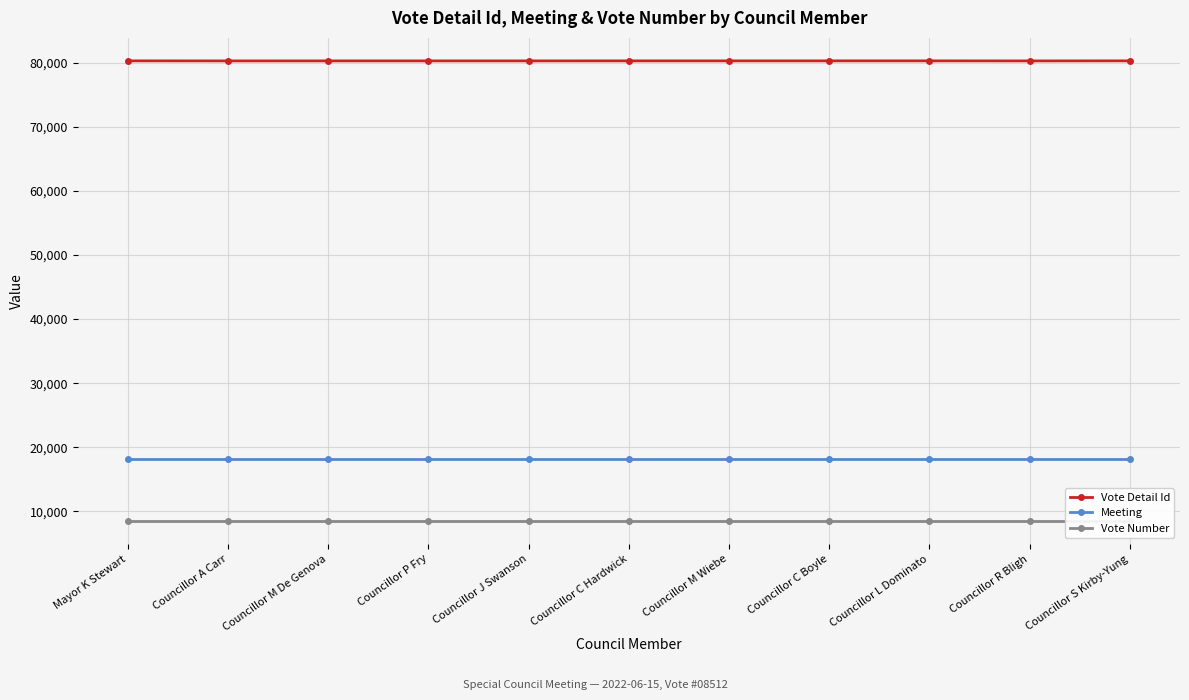

How many lines are shown in the chart?

3